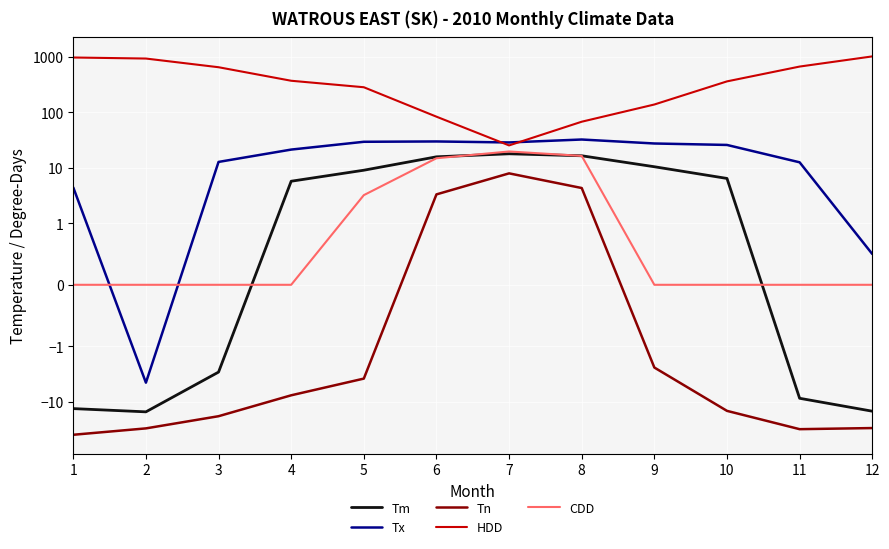

What is the difference between the second highest and second lowest values in the Tm series?

31.1